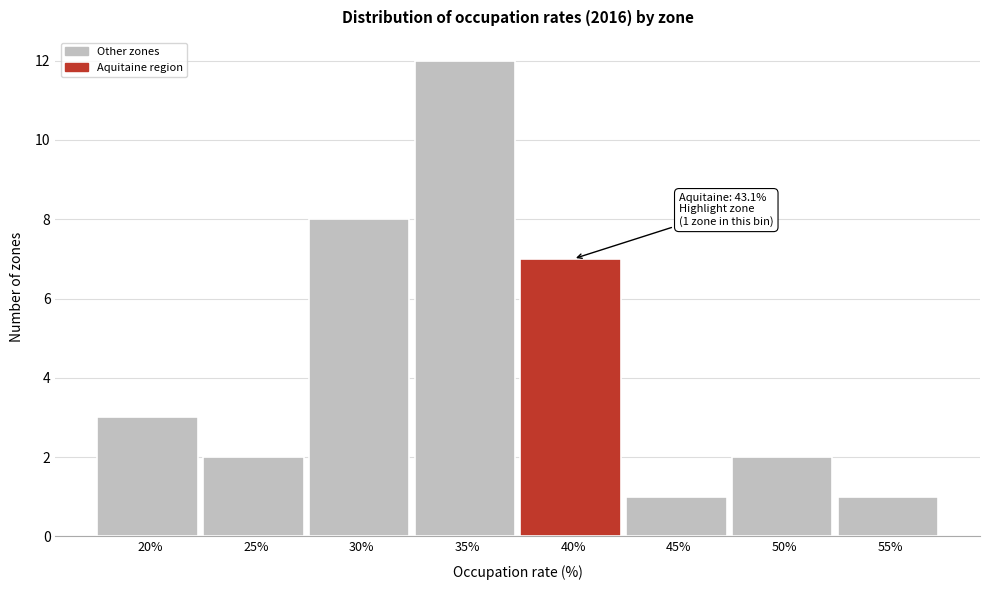

Reading left to right, what are all the values shown in this chart?

20%=3	25%=2	30%=8	35%=12	40%=7	45%=1	50%=2	55%=1